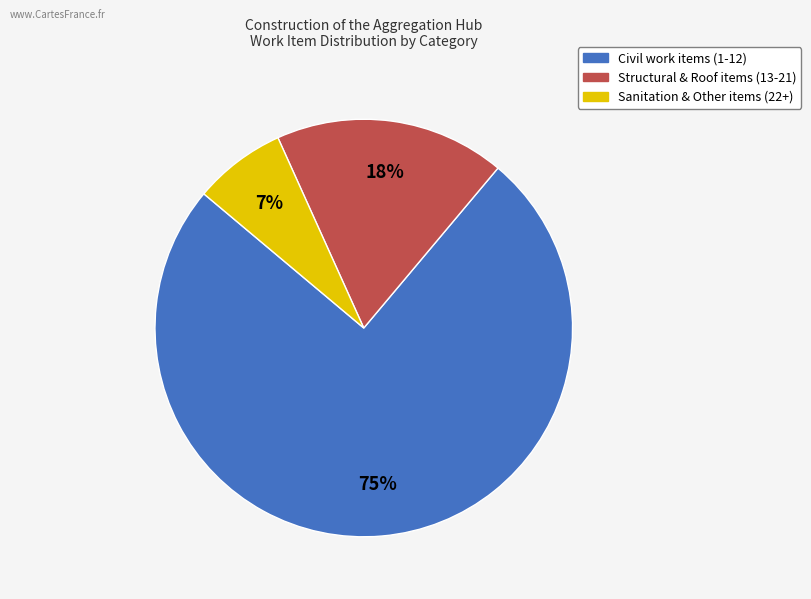

To the nearest percent, what is the difference between the largest and smallest slice percentages?

68%